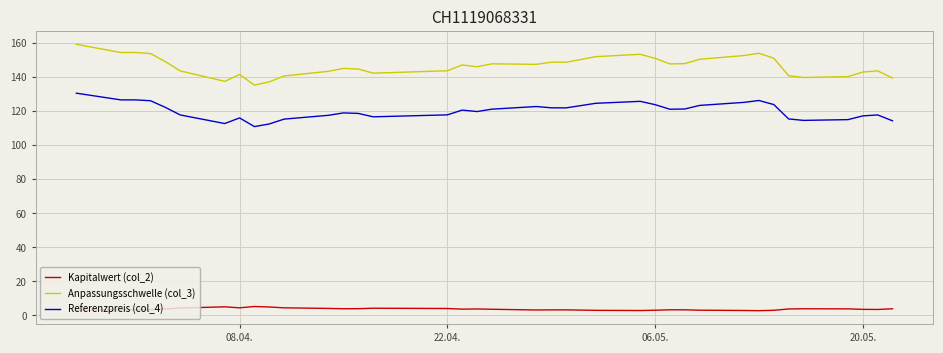

What is the sum of all Referenzpreis (col_4) values?

4444.1